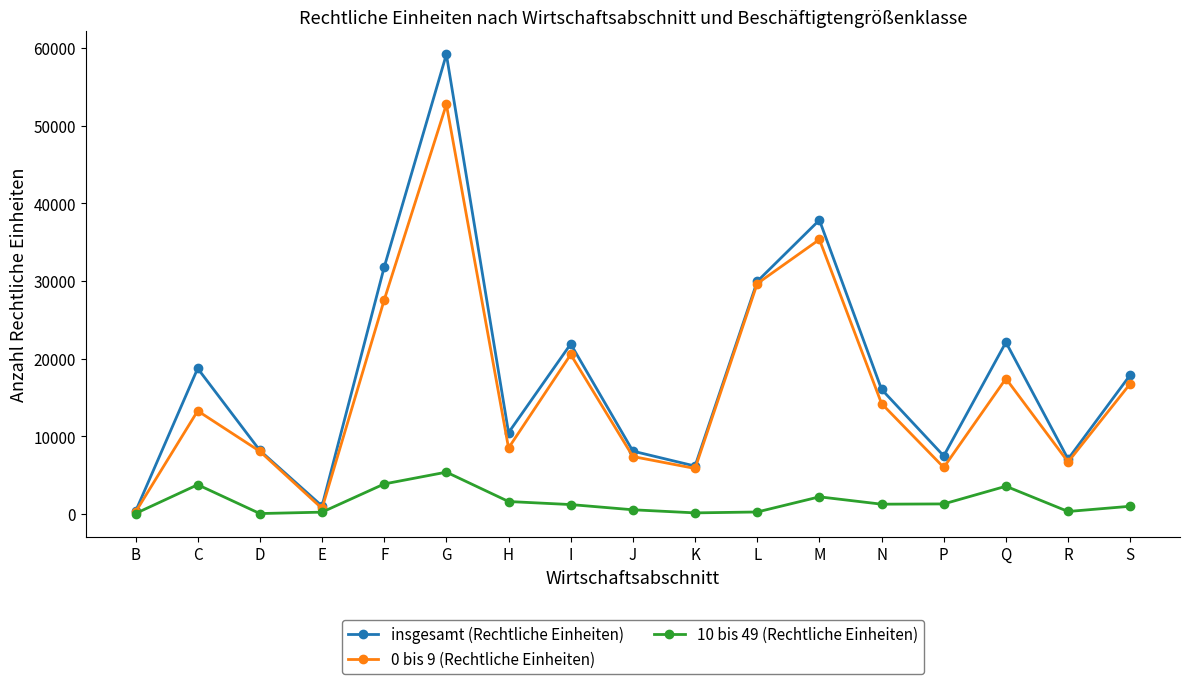

What is the difference between the second highest and minimum values in the 0 bis 9 (Rechtliche Einheiten) series?

35106